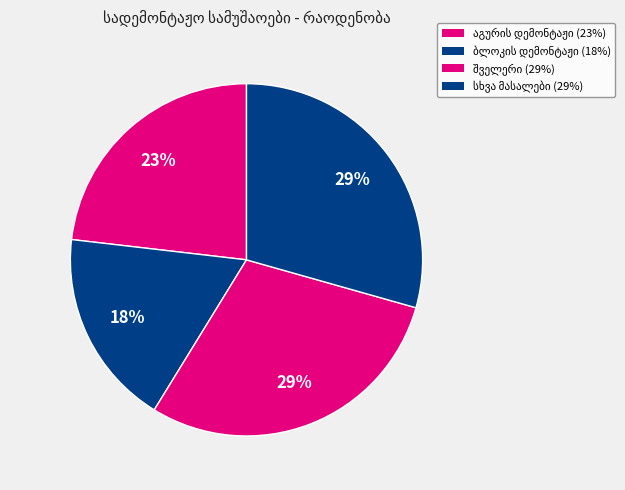

How many slices are in this pie chart?

4